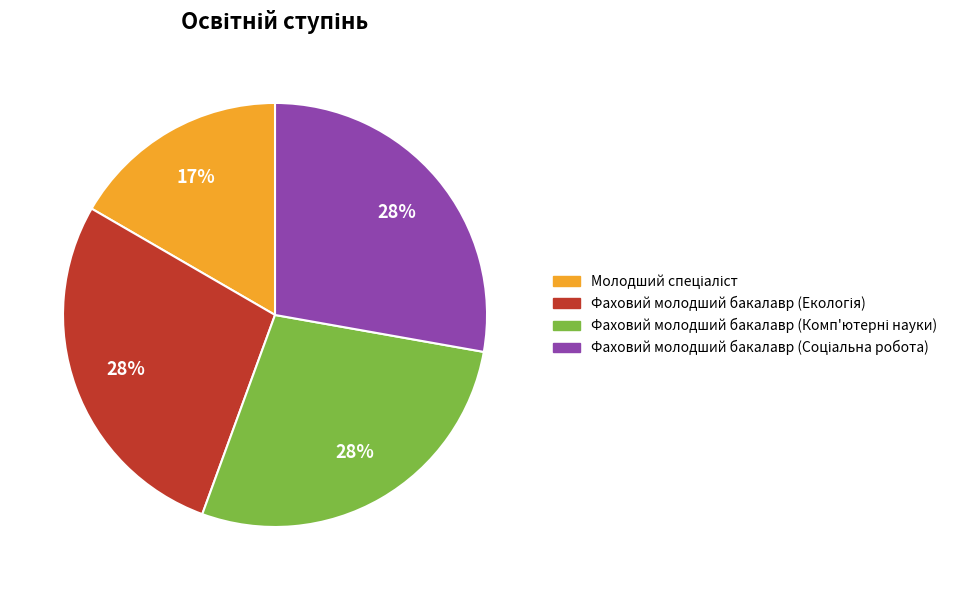

To the nearest percent, what is the average slice percentage?

25%